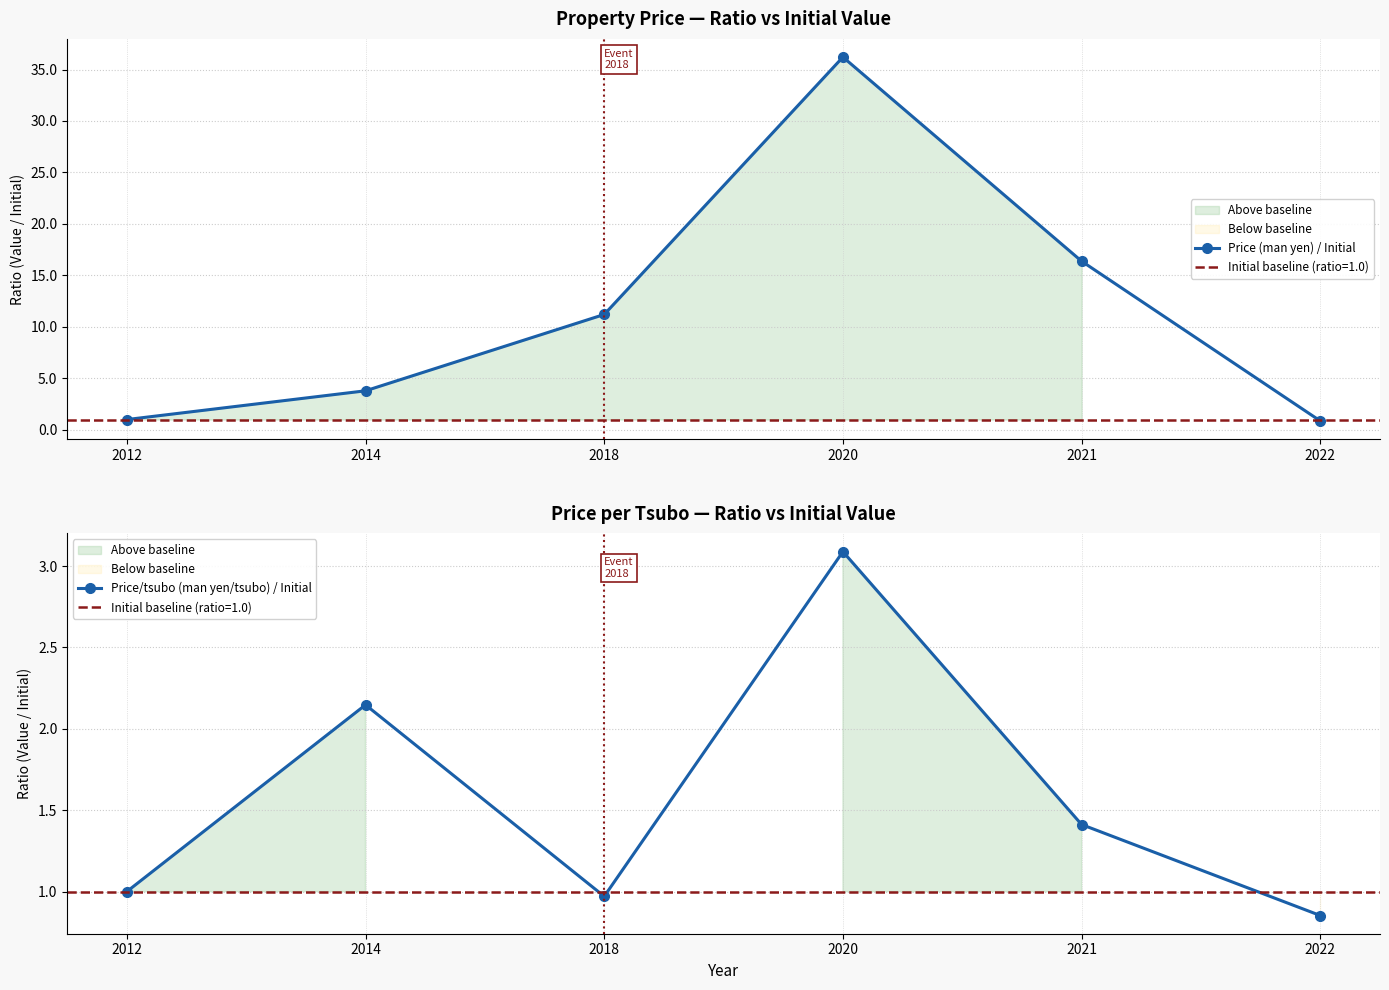

Which series has the largest range (max minus min)?

Price (man yen) / Initial